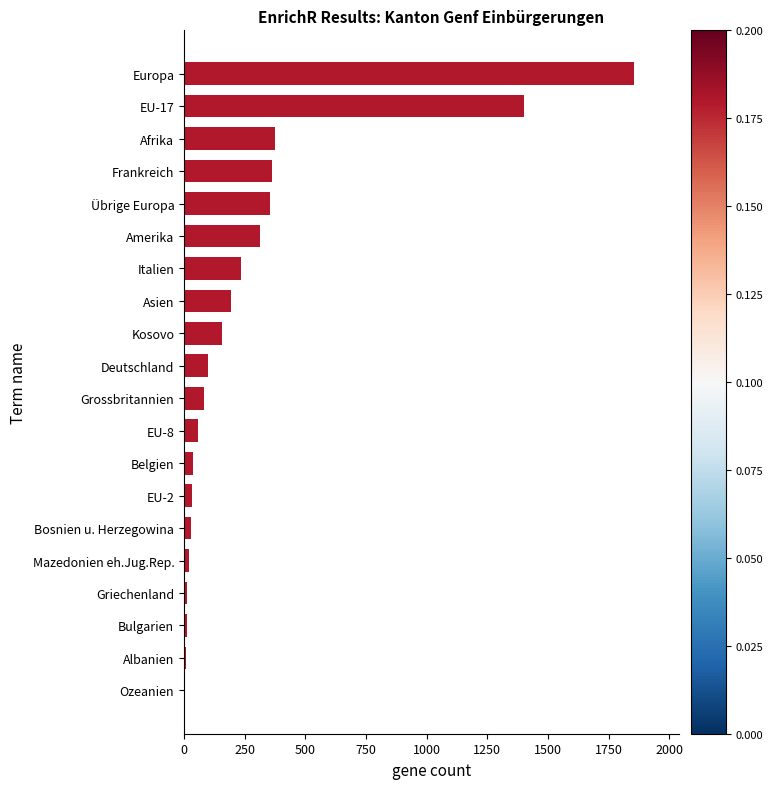

Between Grossbritannien and EU-17, which is larger?

EU-17